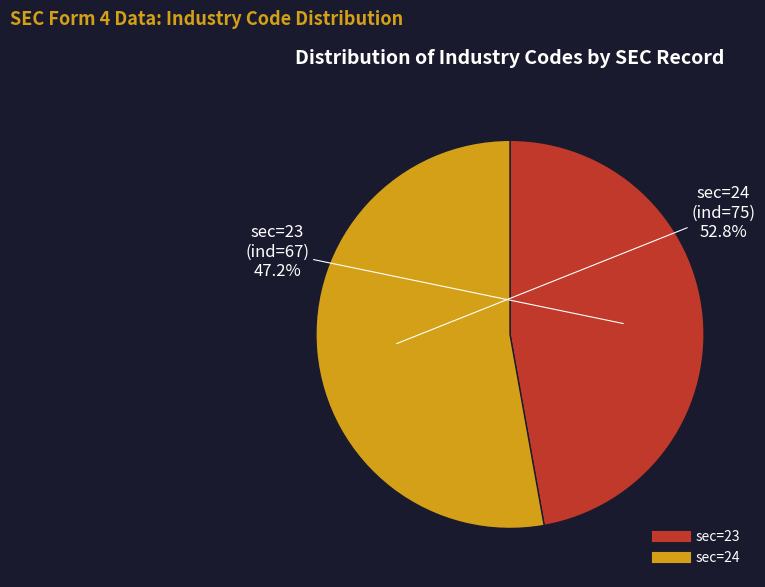

Does any single category account for the majority?

Yes